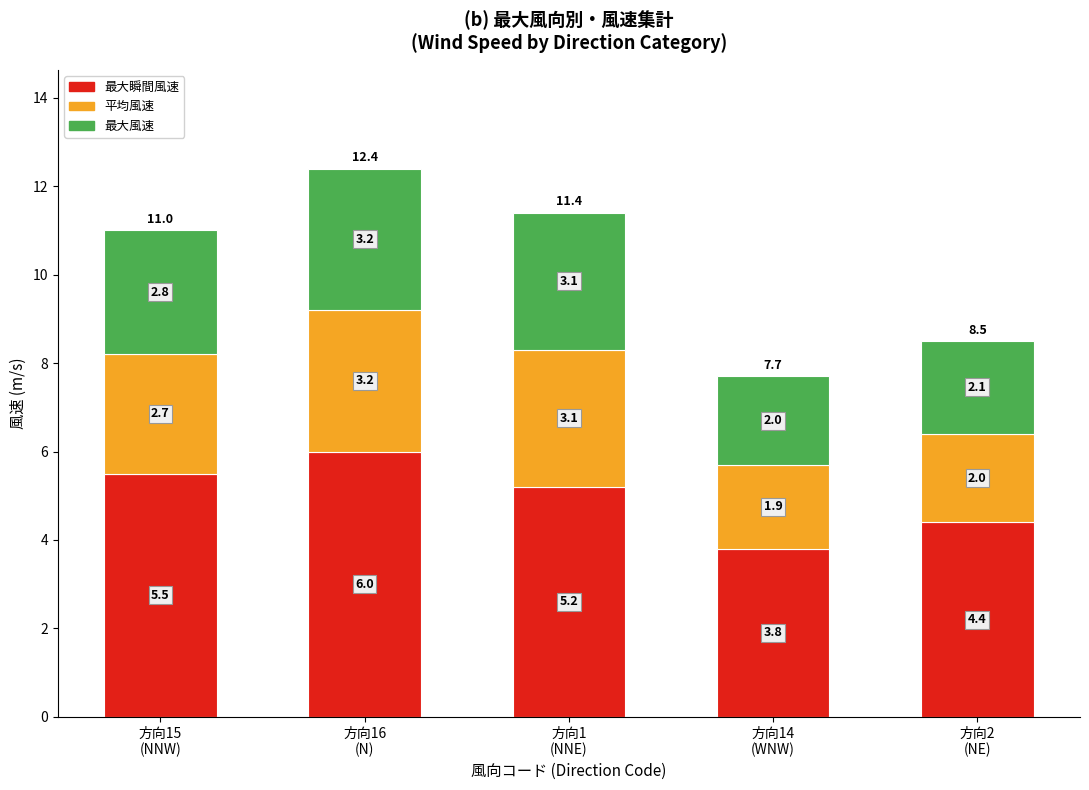

Does the chart contain stacked bars?

Yes